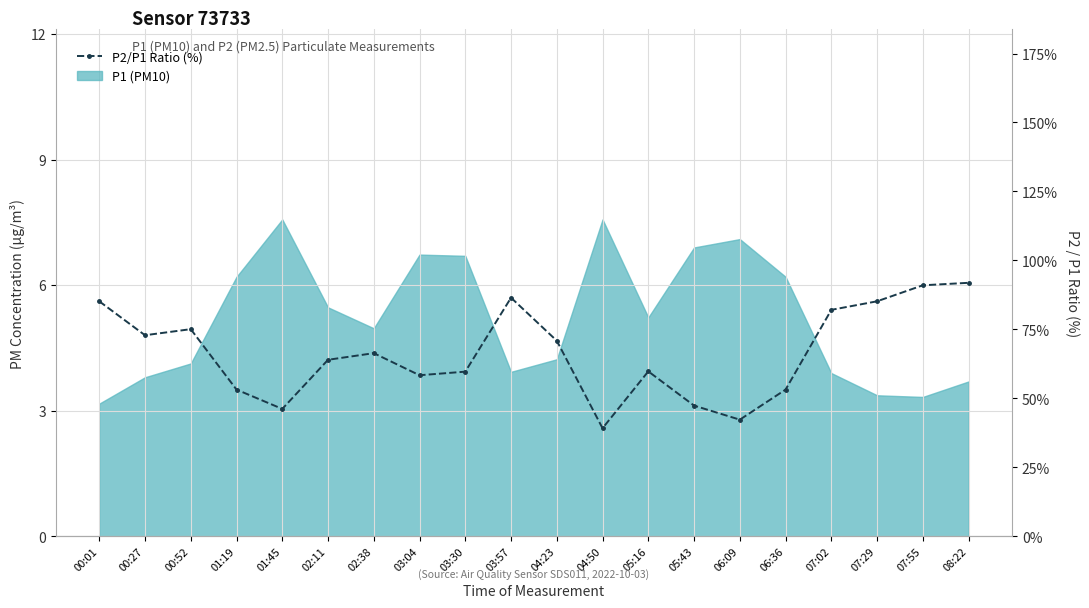

What is the difference between the maximum and minimum values?

52.7